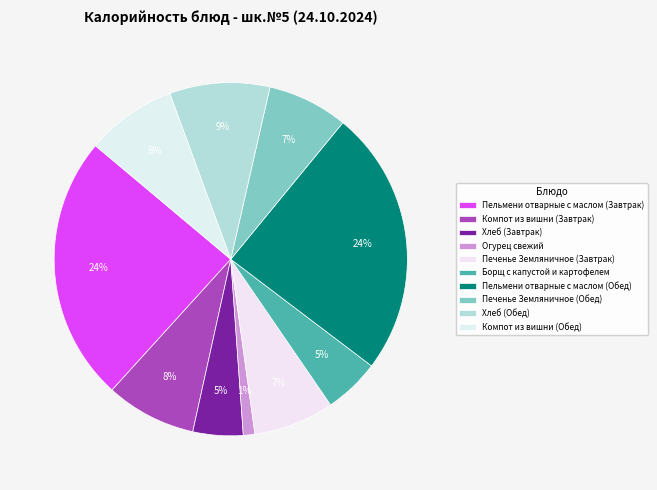

Is there any slice that represents more than half of the pie?

No